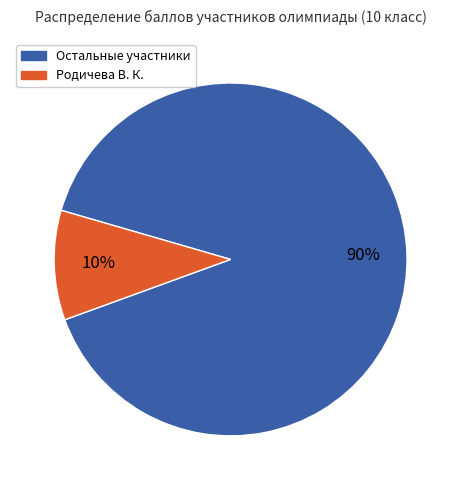

Is there any slice that represents more than half of the pie?

Yes